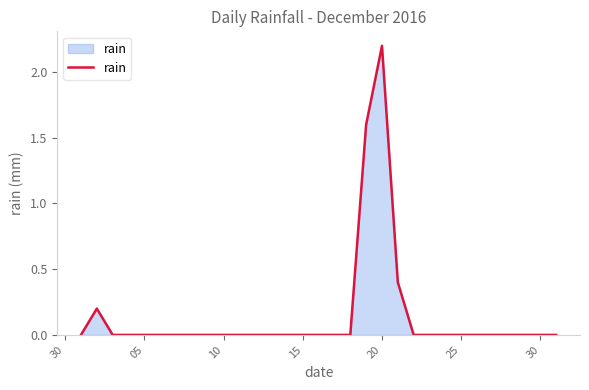

Does the chart display data point markers on the line(s)?

No